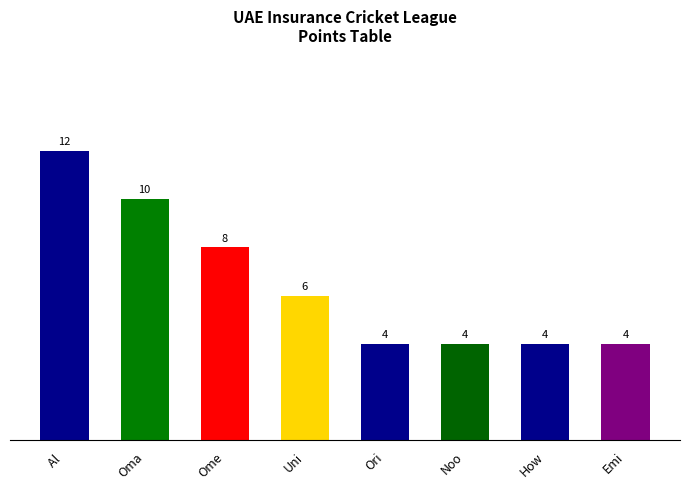

Reading left to right, what are all the values shown in this chart?

Al =12	Oma=10	Ome=8	Uni=6	Ori=4	Noo=4	How=4	Emi=4